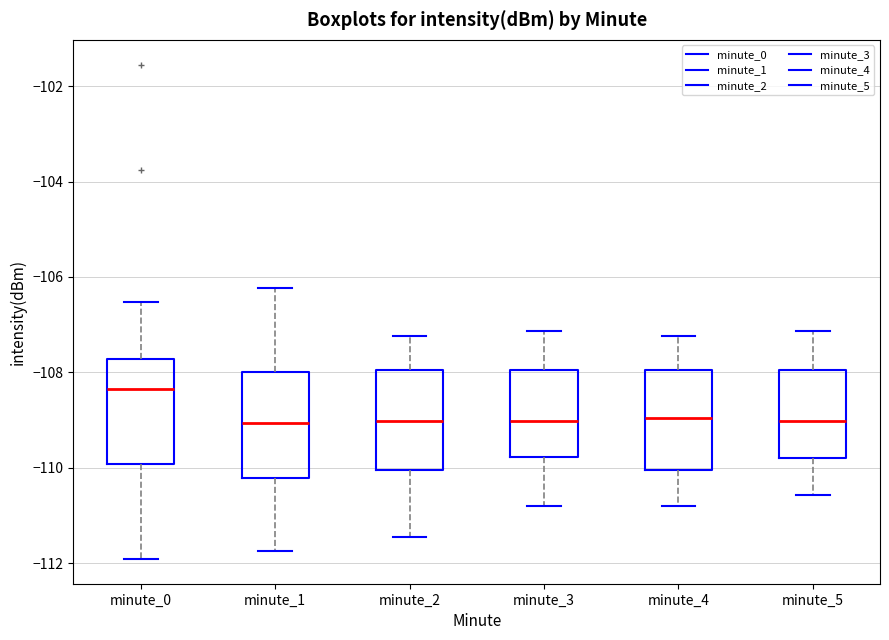

Where is the upper edge of the box for minute_3 on the y-axis? The values are not printed on the chart, so give them approximately, as read against the axis.

-108.0